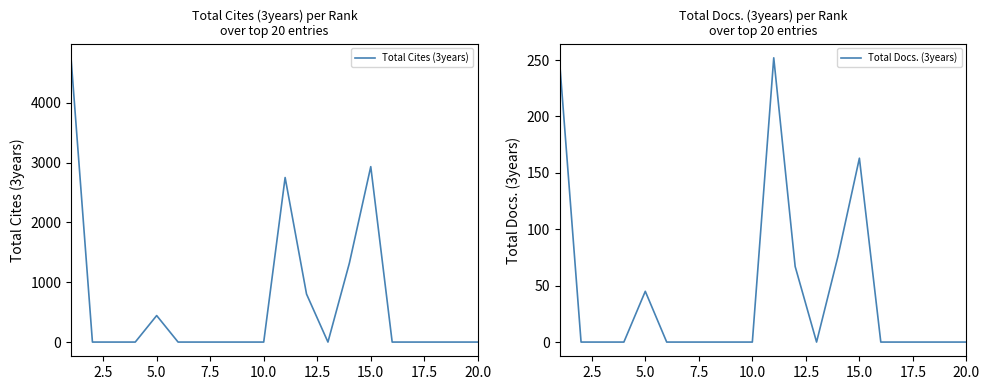

True or false: Total Docs. (3years) and Total Cites (3years) cross at least once.

False